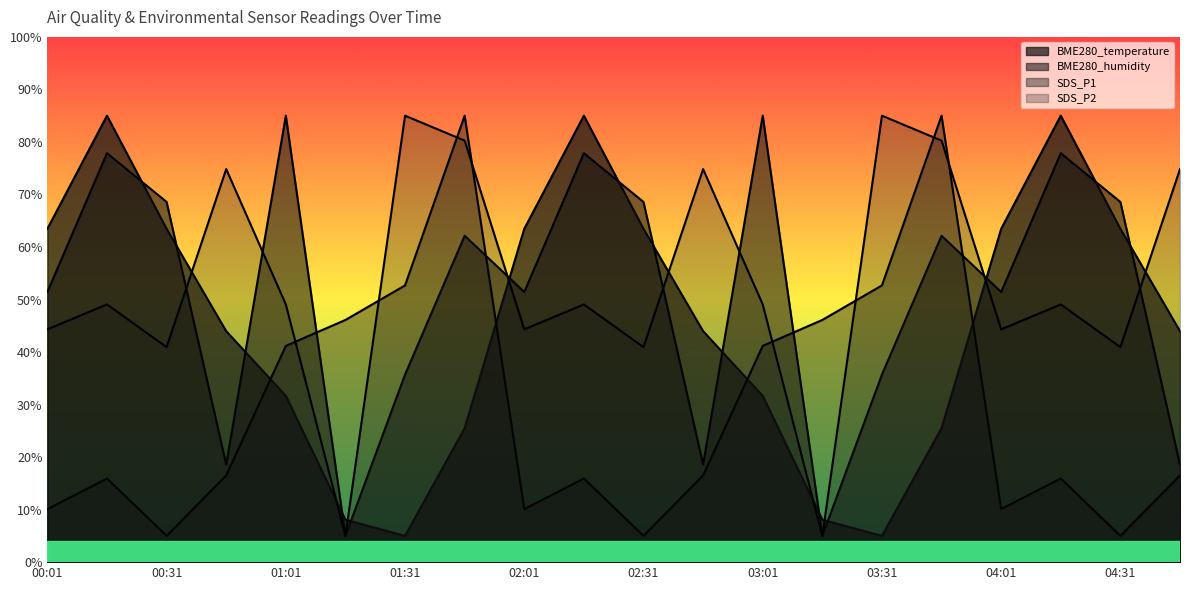

How many intersections are there between BME280_humidity and BME280_temperature?

14